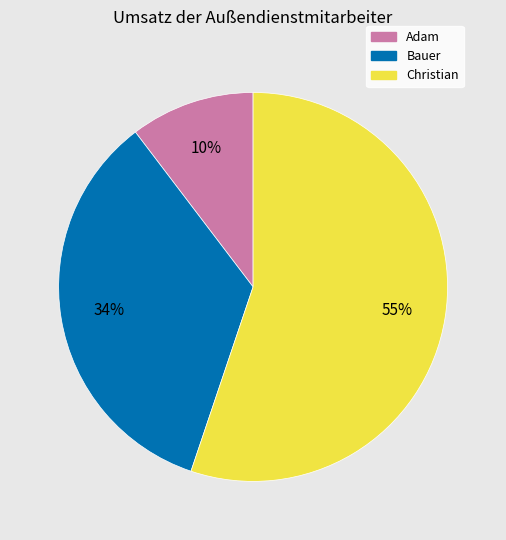

To the nearest percent, what portion does Bauer represent?

34%